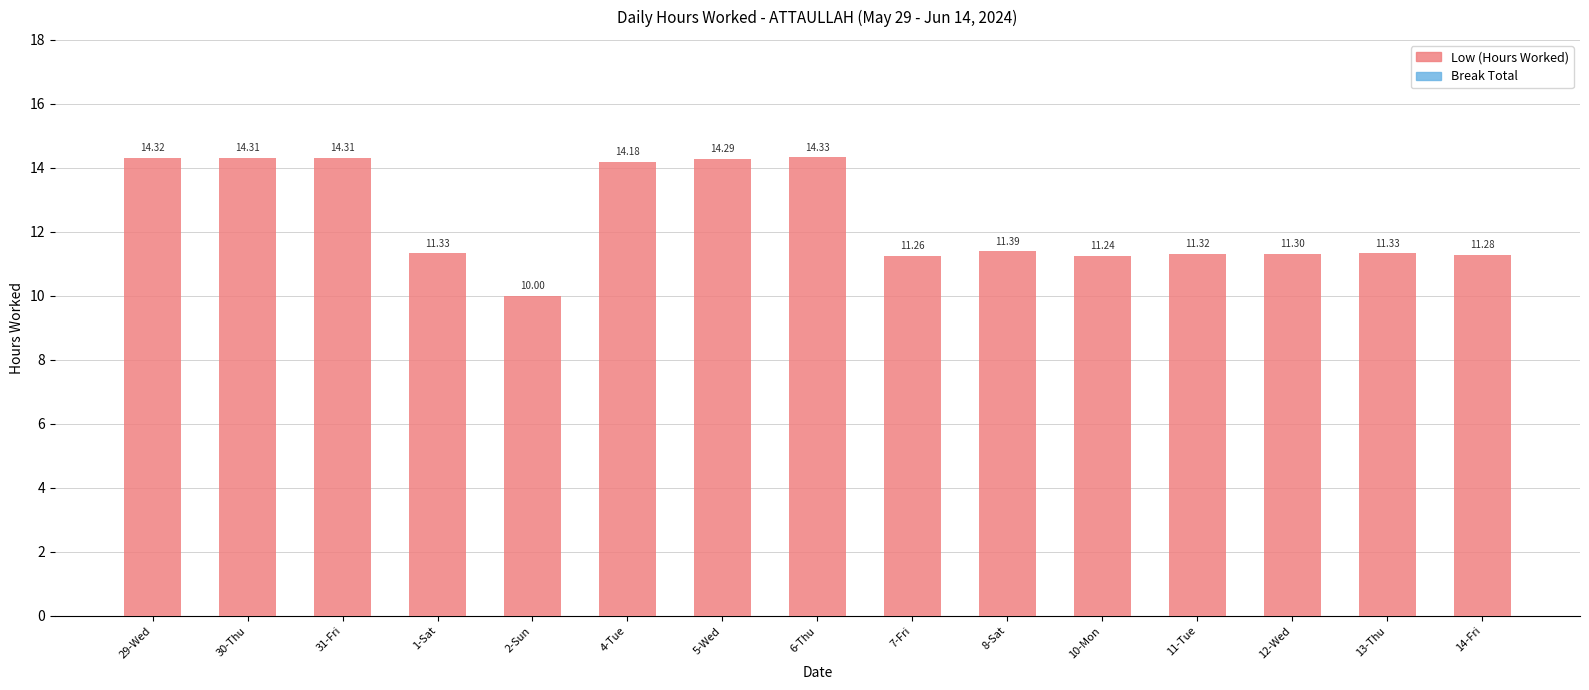

Between 29-Wed and 4-Tue, which is larger?

29-Wed